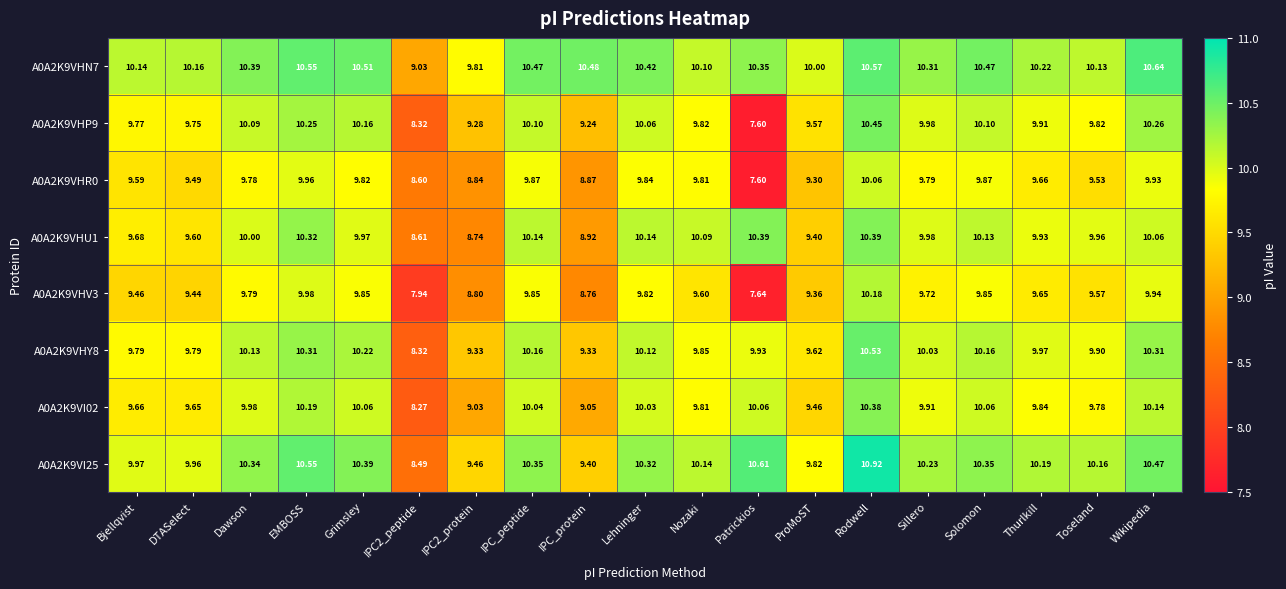

At how many categories does at least one series exceed 8?

19